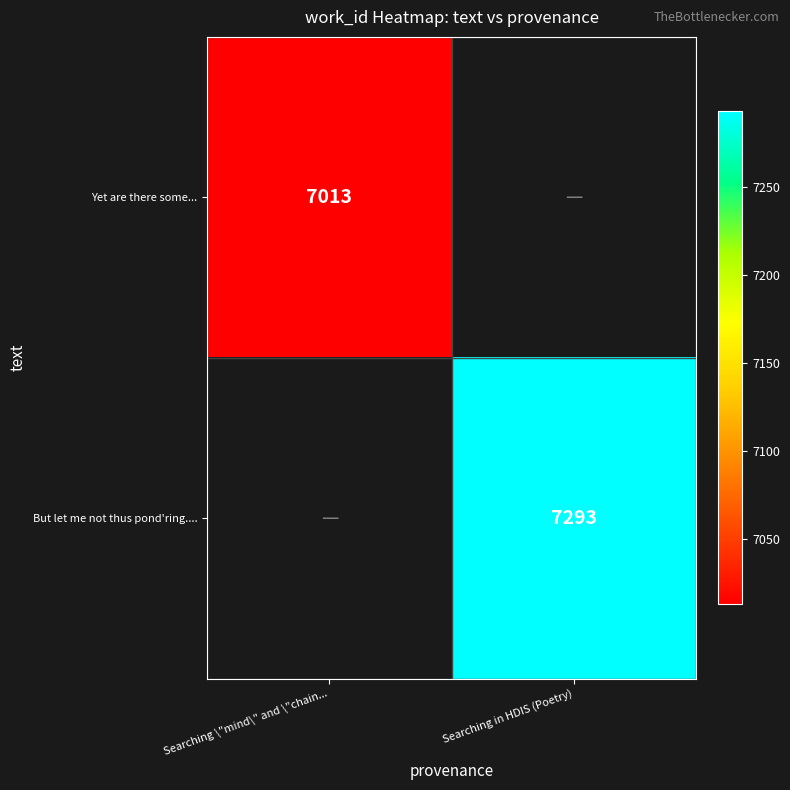

The value of Yet are there some... at Searching \"mind\" and \"chain... is 10536. True or false?

False